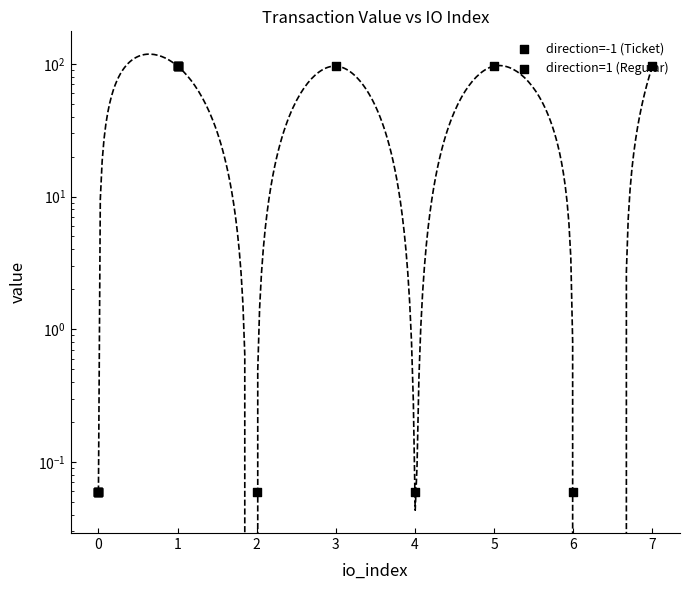

Which series contains the lowest Y value?

direction=-1 (Ticket)